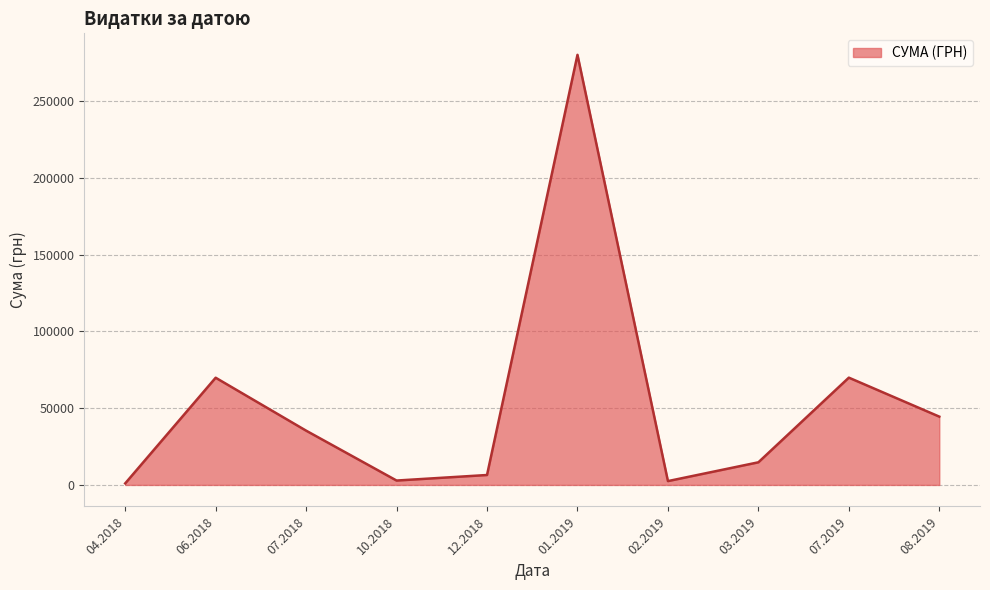

The value at 08.2019 is 44501.6. True or false?

True